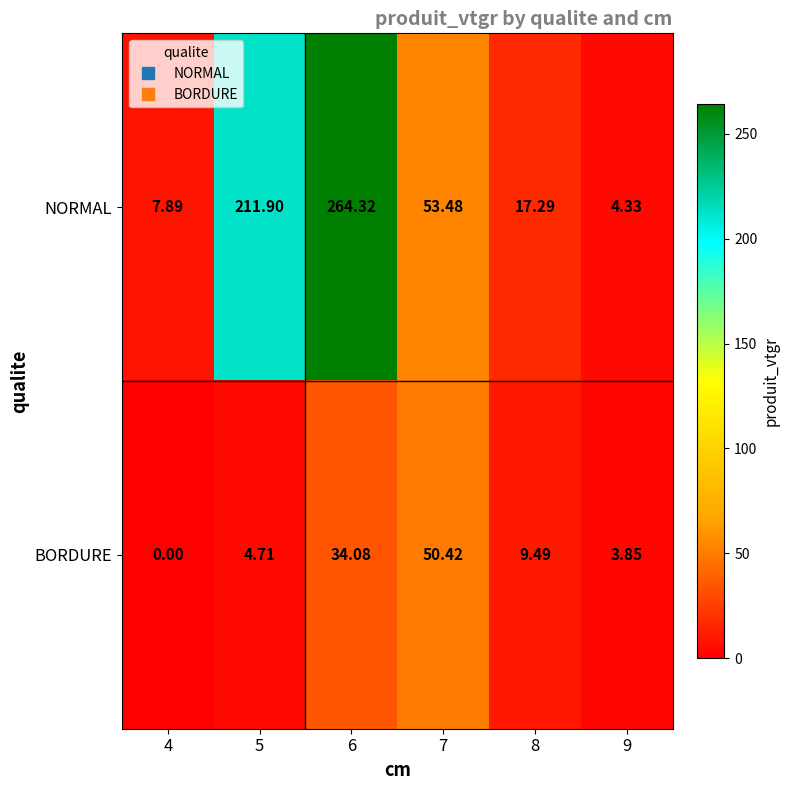

Is the value of BORDURE at 4 greater than the value of NORMAL at 8?

No